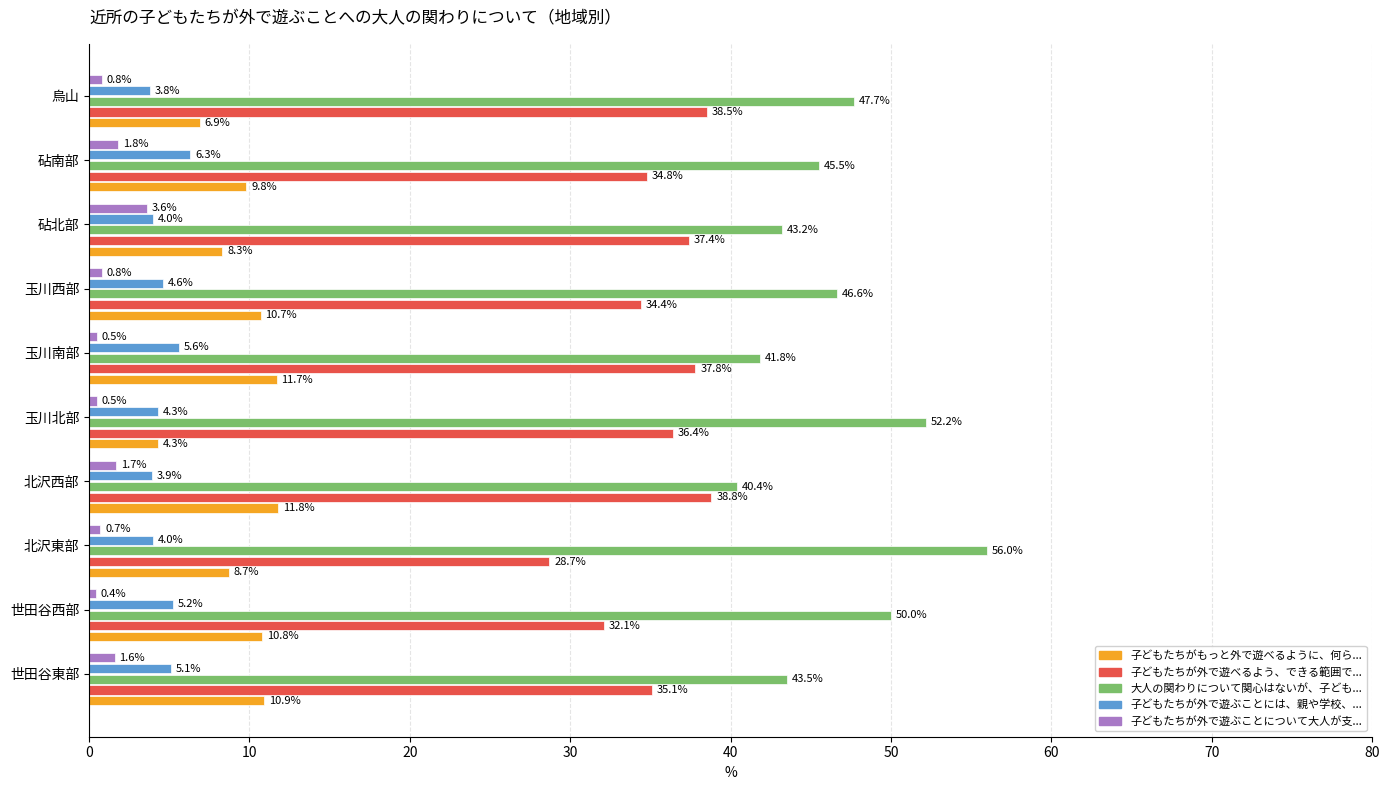

What is the difference between the highest and lowest values at 北沢東部?

55.3